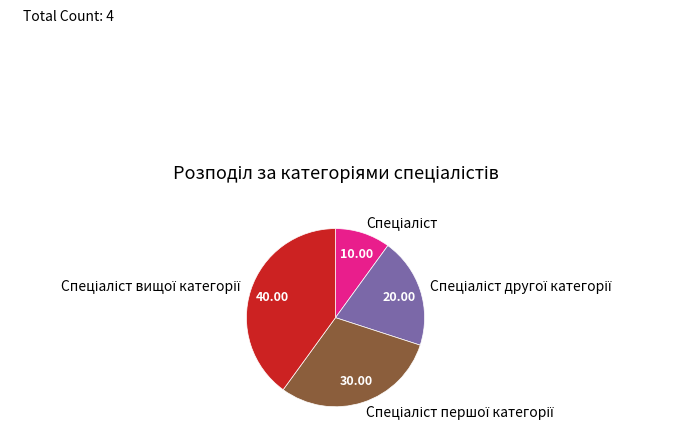

Does any single category account for the majority?

No